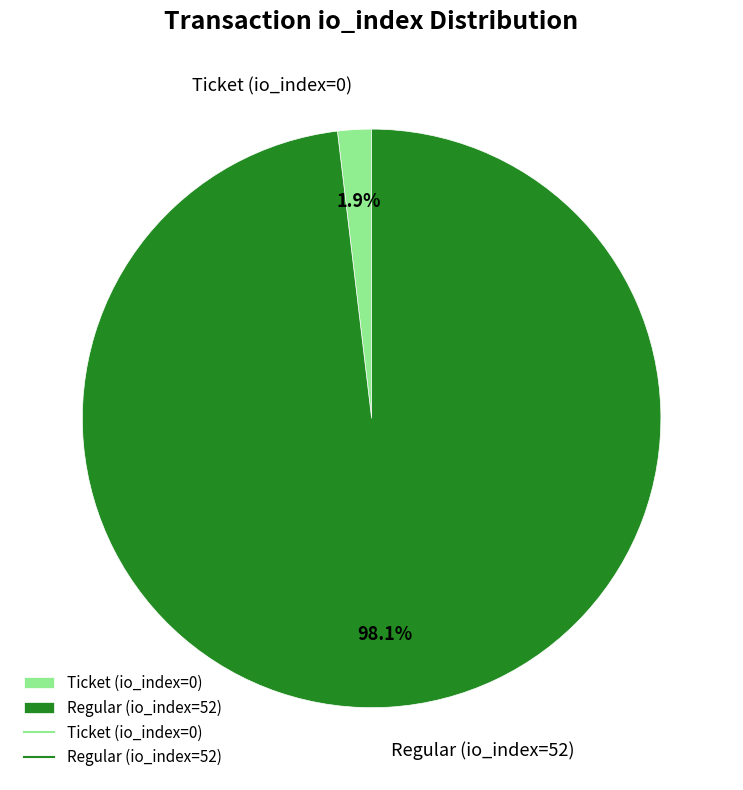

Rank the categories by value from lowest to highest.

Ticket (io_index=0), Regular (io_index=52)